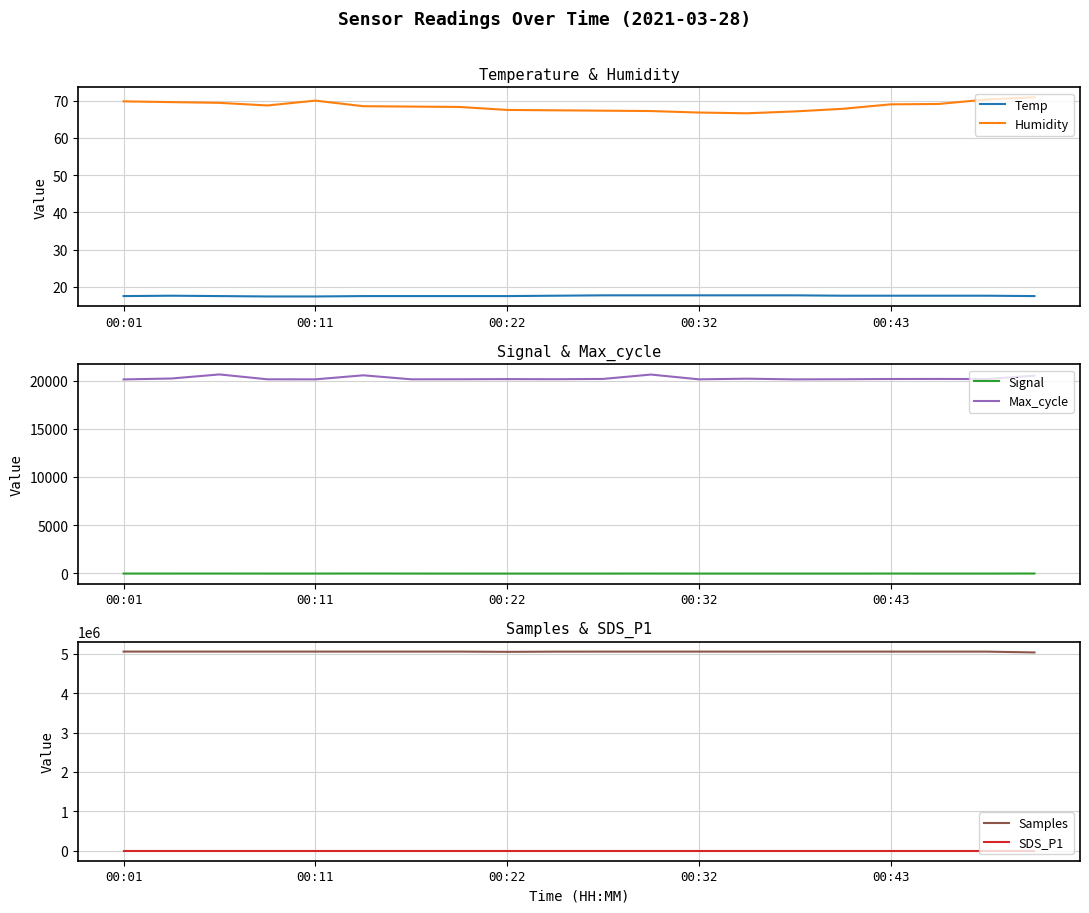

What is the highest value of the Temp series?

17.7